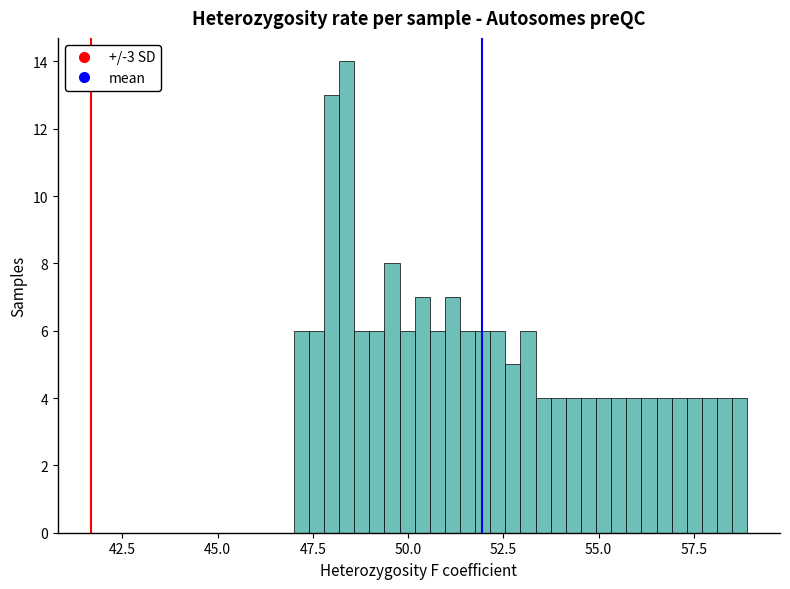

Around what value on the x-axis is the tallest bar? Give the approximate position of its centre, as read against the axis.

48.5